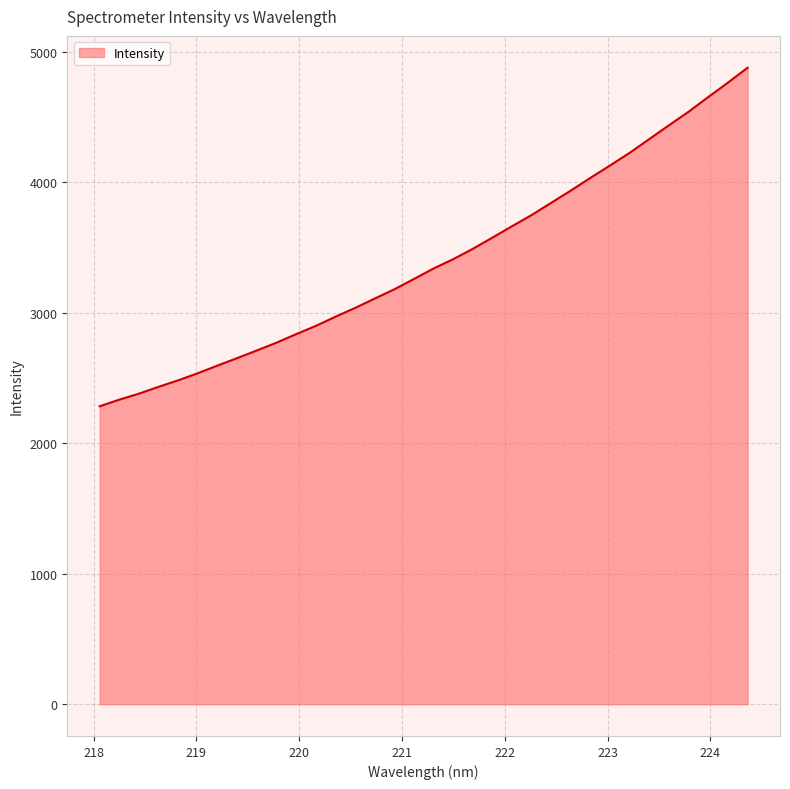

What is the difference between the maximum and minimum values?

2595.9